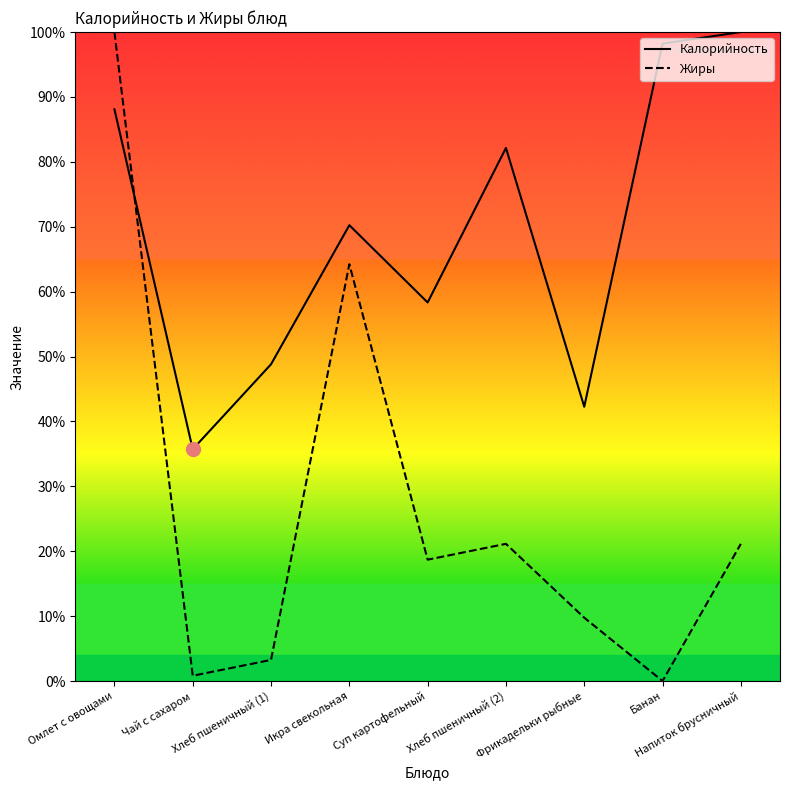

Reading left to right, list all the values displayed in this chart.

Калорийность: Омлет с овощами=88.1	Чай с сахаром=35.7	Хлеб пшеничный (1)=48.8	Икра свекольная=70.2	Суп картофельный=58.3	Хлеб пшеничный (2)=82.1	Фрикадельки рыбные=42.3	Банан=98.2	Напиток брусничный=100.0
Жиры: Омлет с овощами=100.0	Чай с сахаром=0.8	Хлеб пшеничный (1)=3.3	Икра свекольная=64.2	Суп картофельный=18.7	Хлеб пшеничный (2)=21.1	Фрикадельки рыбные=9.8	Банан=0.0	Напиток брусничный=21.1